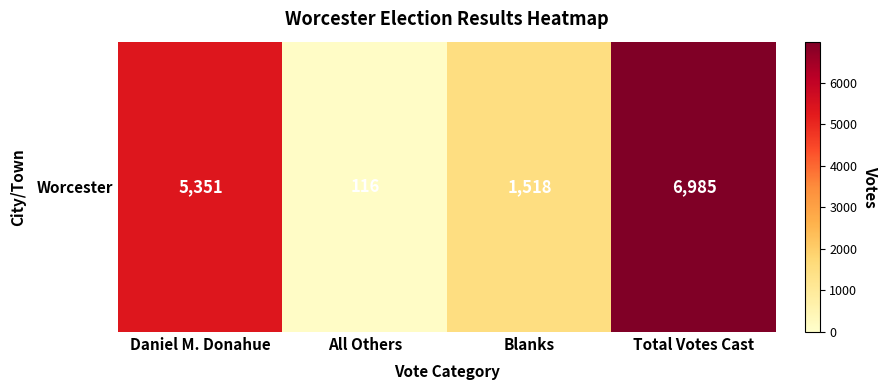

Which category has the highest value across all series?

Total Votes Cast